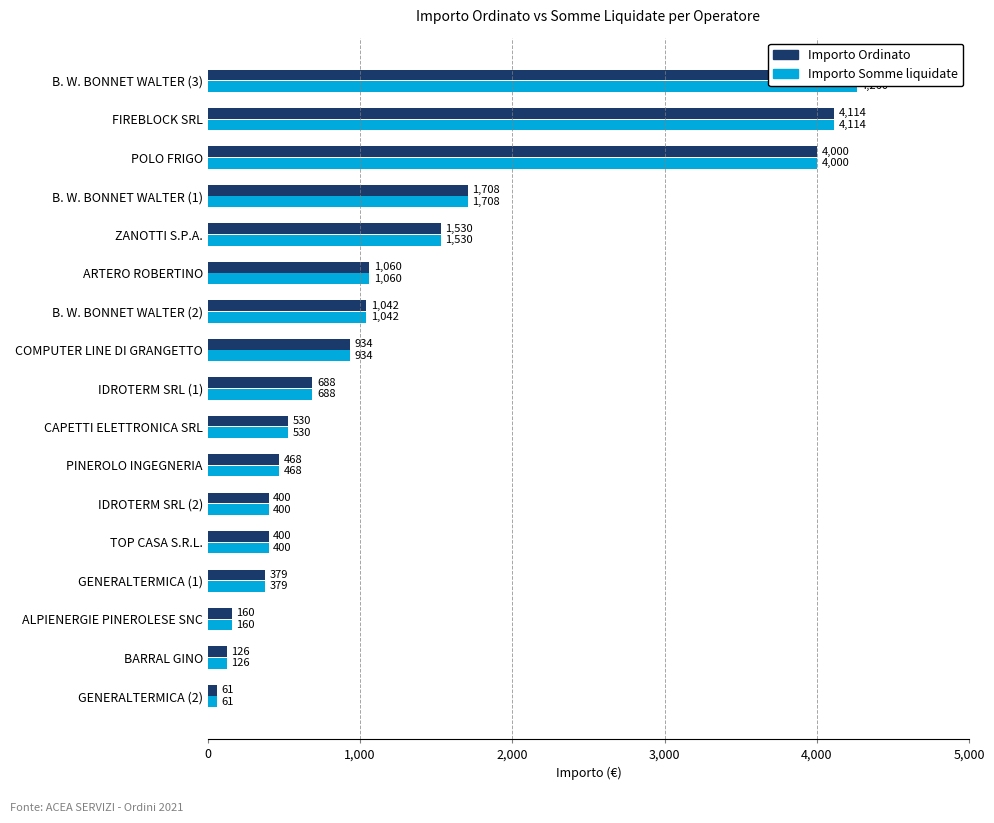

What is the maximum value shown in the chart?

4260.0